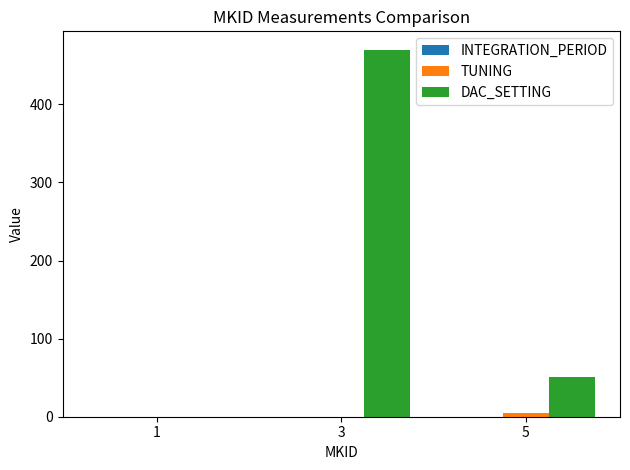

The value of TUNING at 3 is 0.0. True or false?

True